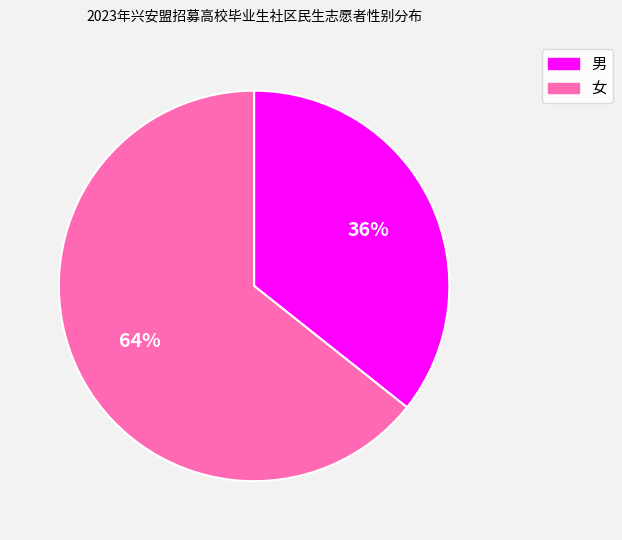

What is the smallest slice in the pie chart?

男